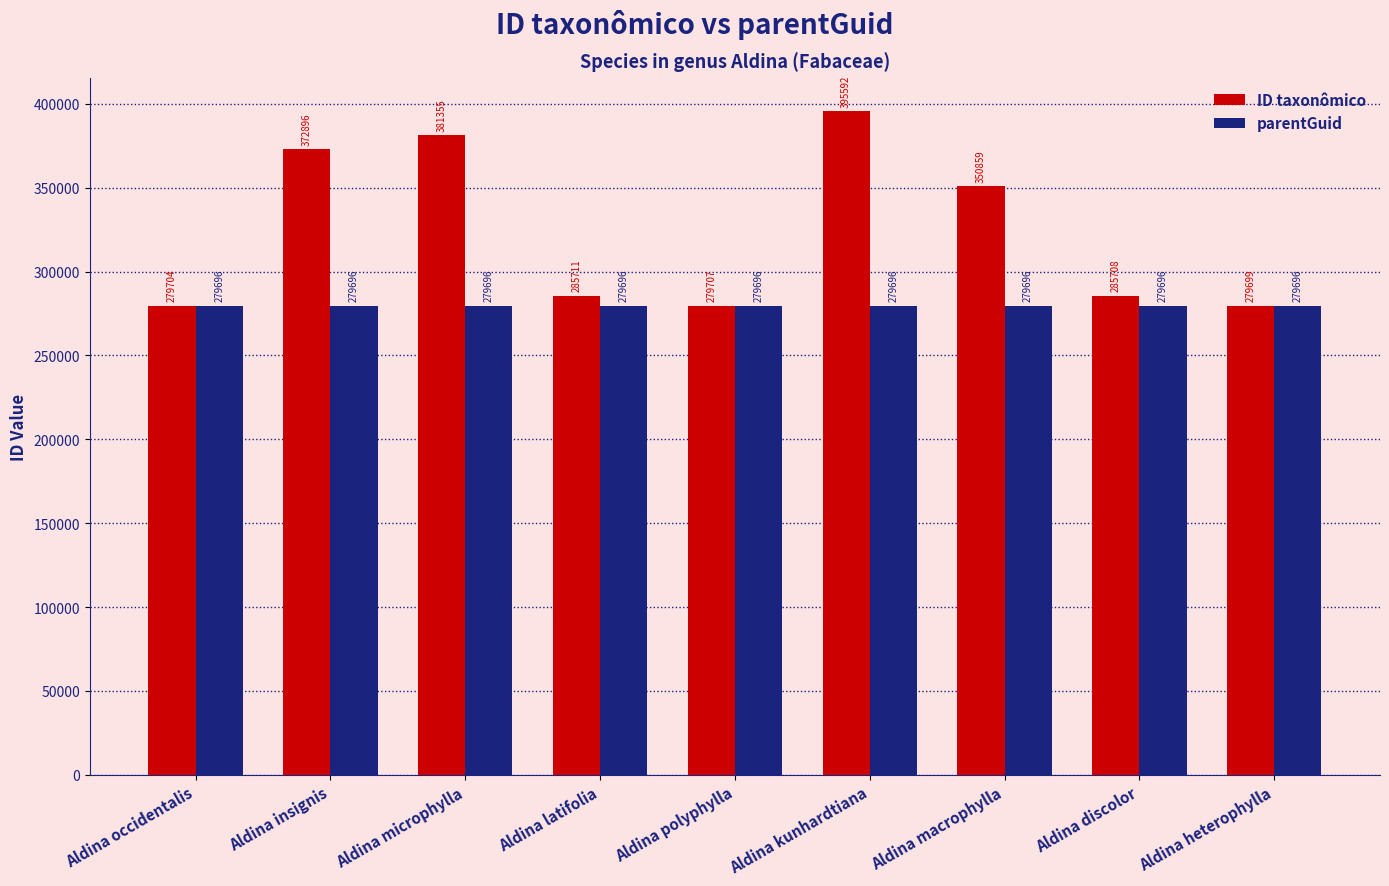

Reading right to left, list all the values displayed in this chart.

ID taxonômico: 279699	285708	350859	395592	279707	285711	381355	372896	279704
parentGuid: 279696	279696	279696	279696	279696	279696	279696	279696	279696